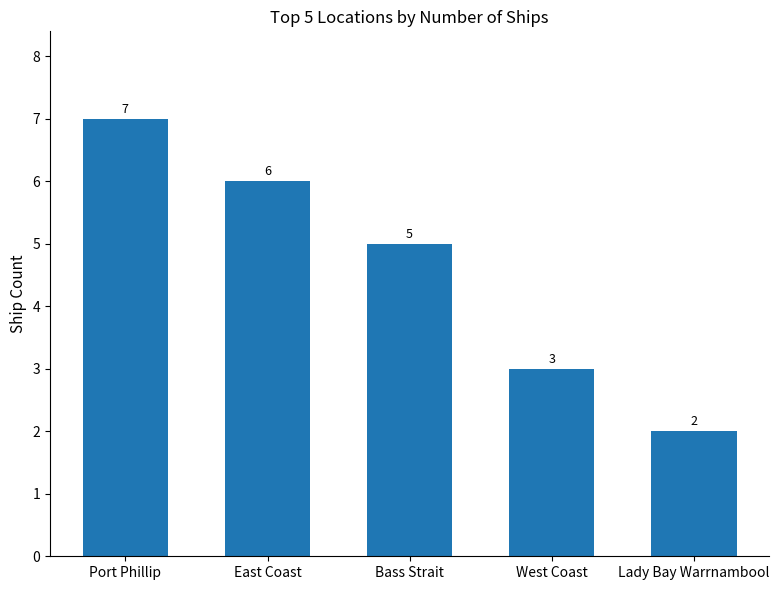

Is it true that the value at East Coast is 4?

False